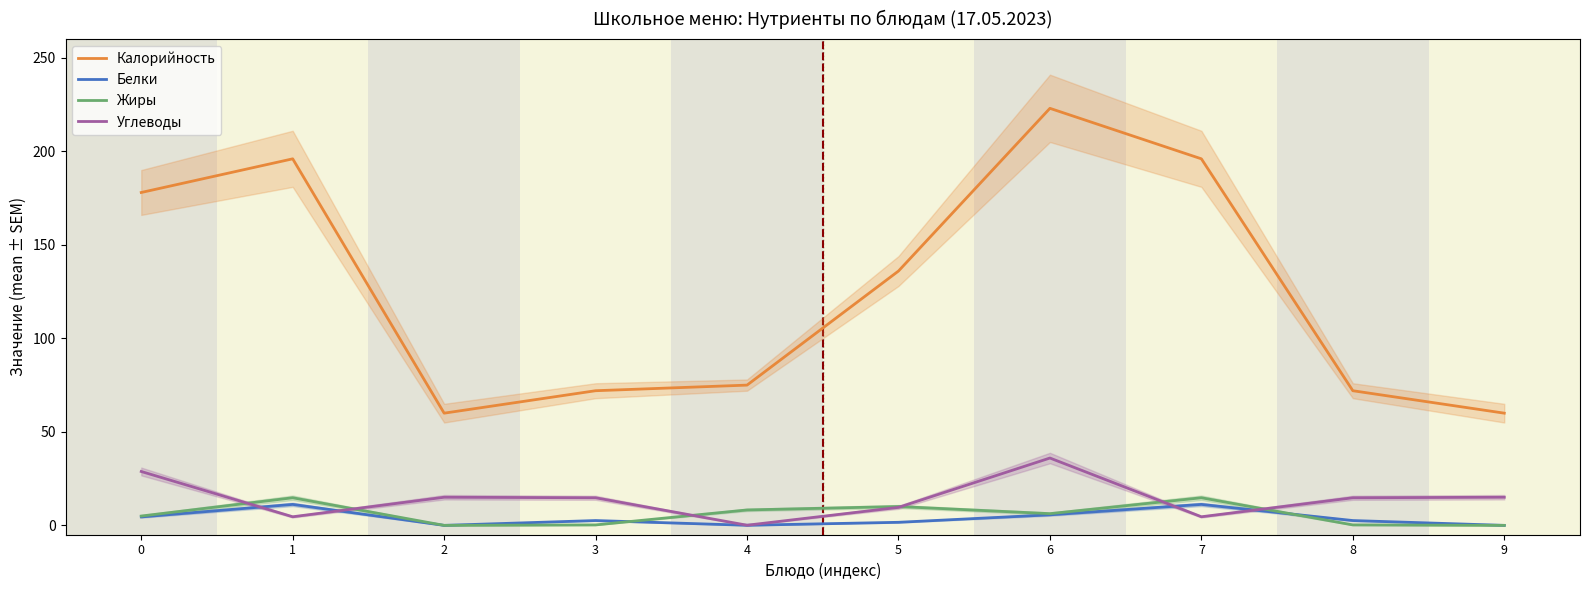

What is the difference between the maximum and minimum values in the Белки series?

11.2